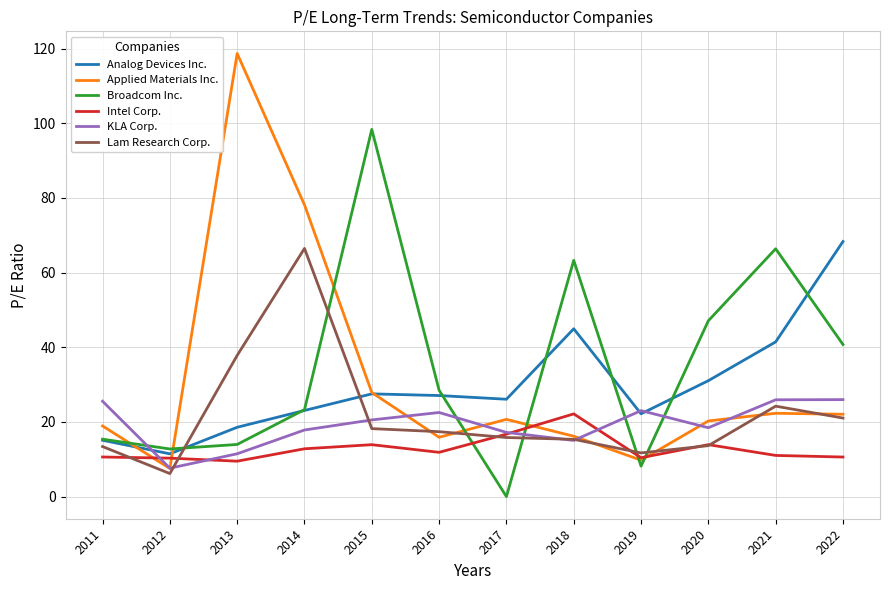

What value does the Broadcom Inc. series have at 2016?

28.5